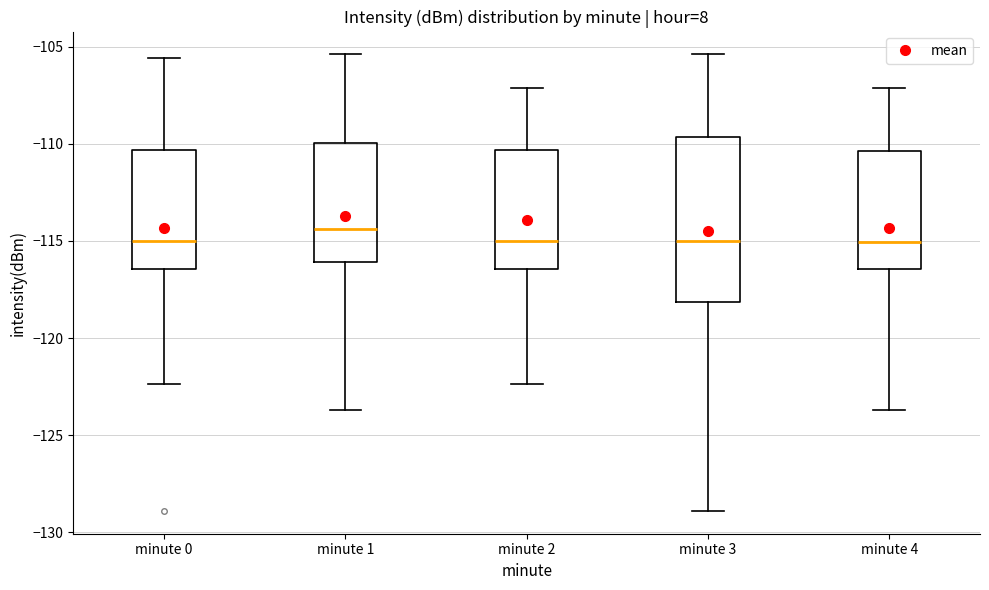

Where is the lower edge of the box for minute 2 on the y-axis? The values are not printed on the chart, so give them approximately, as read against the axis.

-116.5